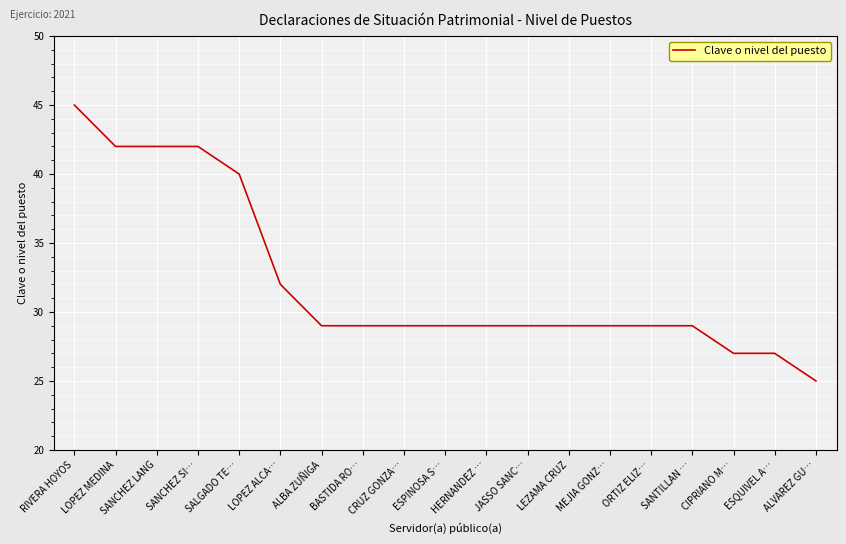

What position from the right is HERNANDEZ …?

9